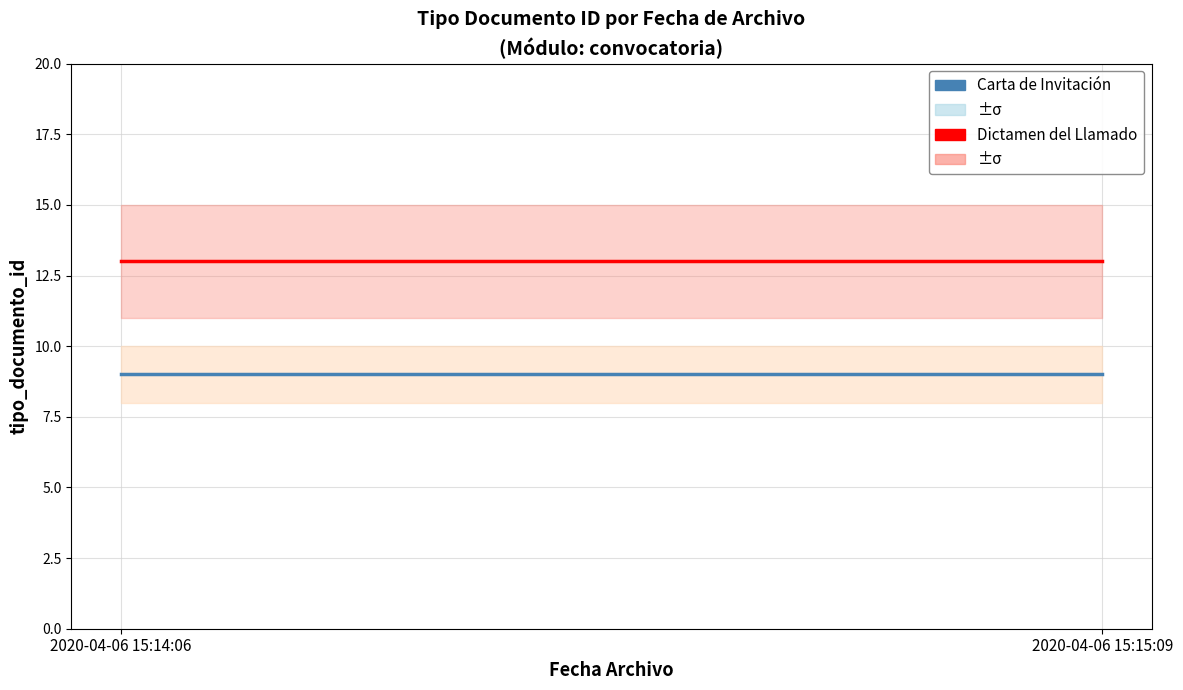

What is the value of the Carta de Invitación point at the 1st from the left?

9